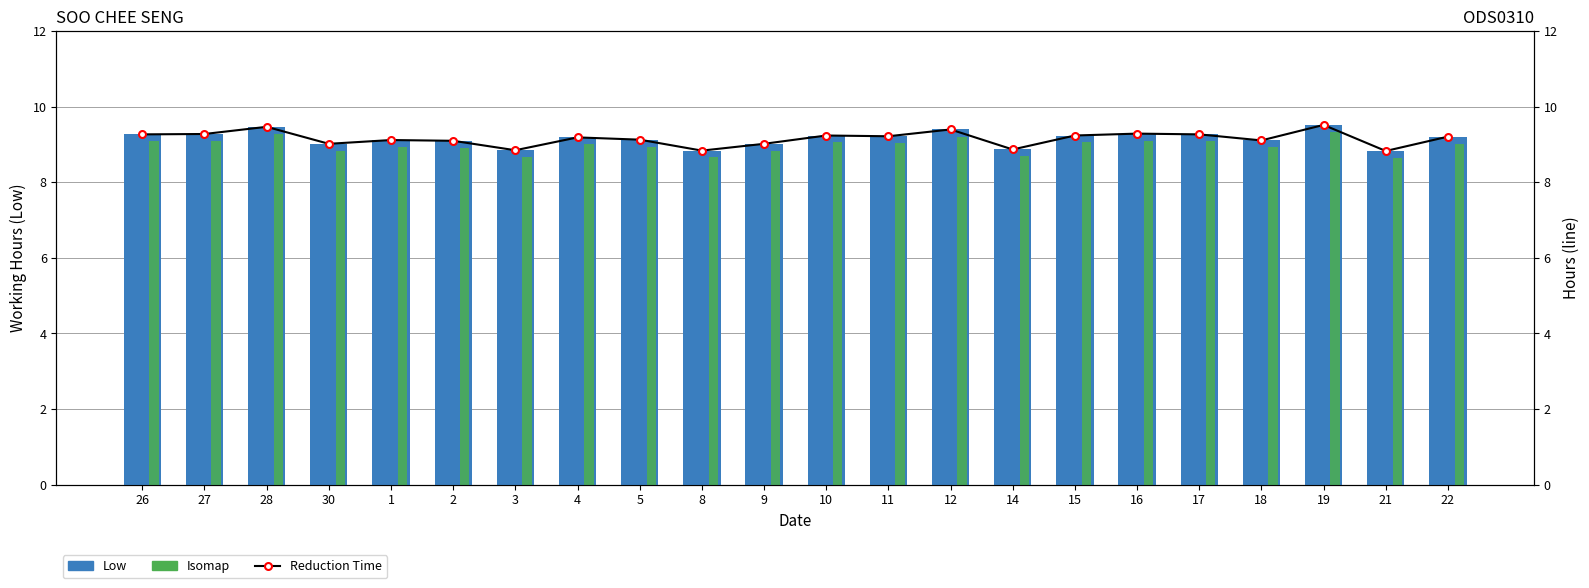

How many data points in Isomap are above 9?

12